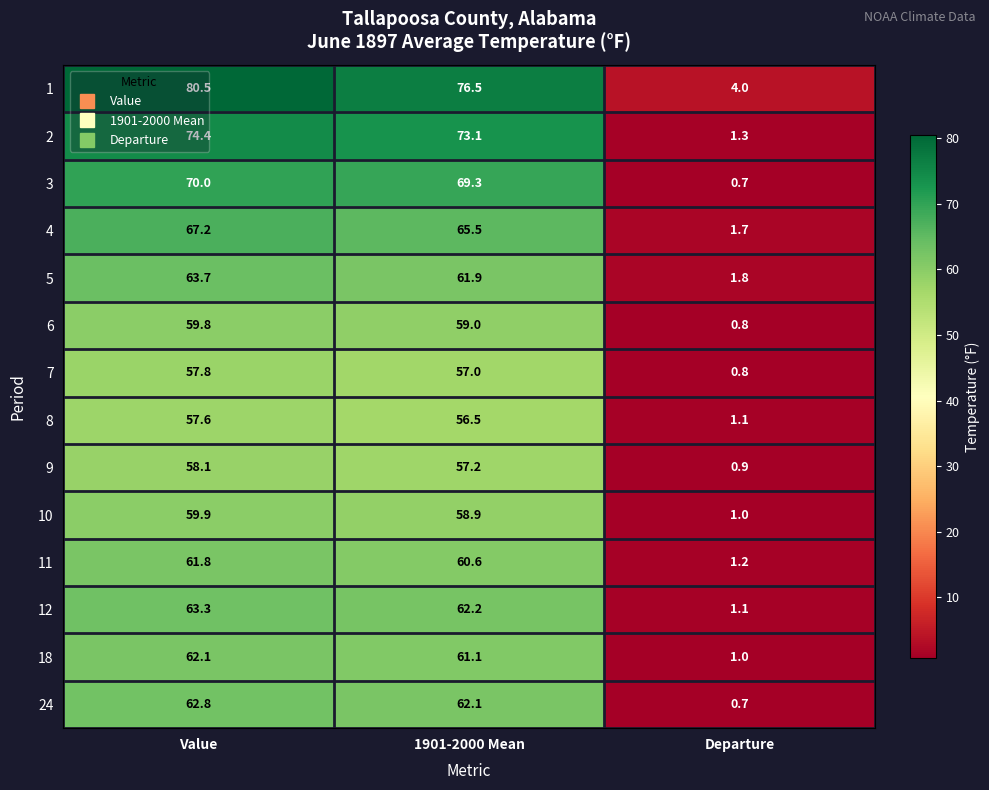

Rank the series by their maximum value, from lowest to highest.

8, 7, 9, 6, 10, 11, 18, 24, 12, 5, 4, 3, 2, 1